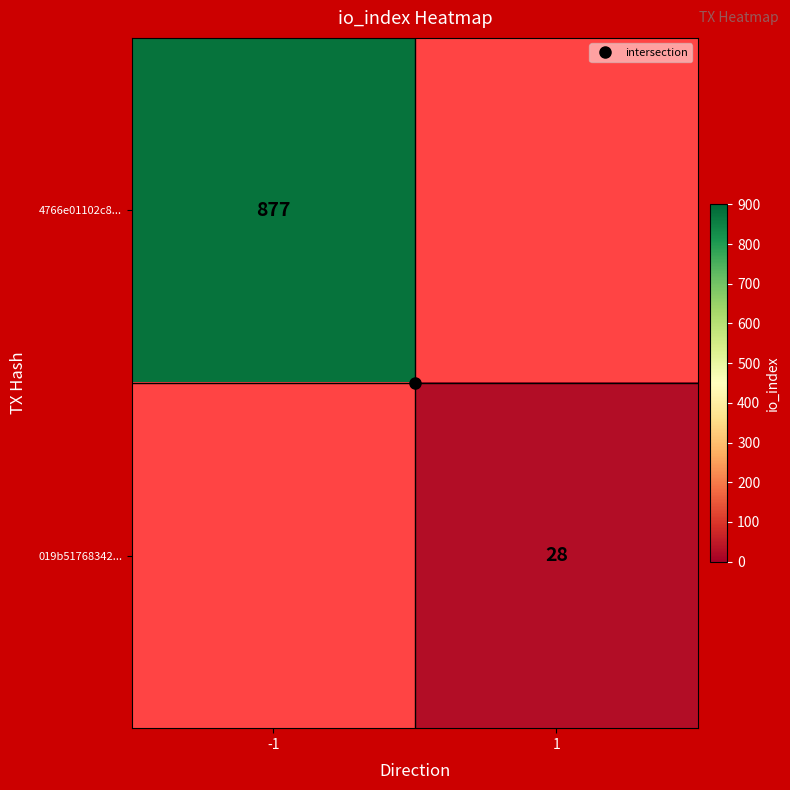

Which category has the highest value in the 4766e01102c8... series?

-1